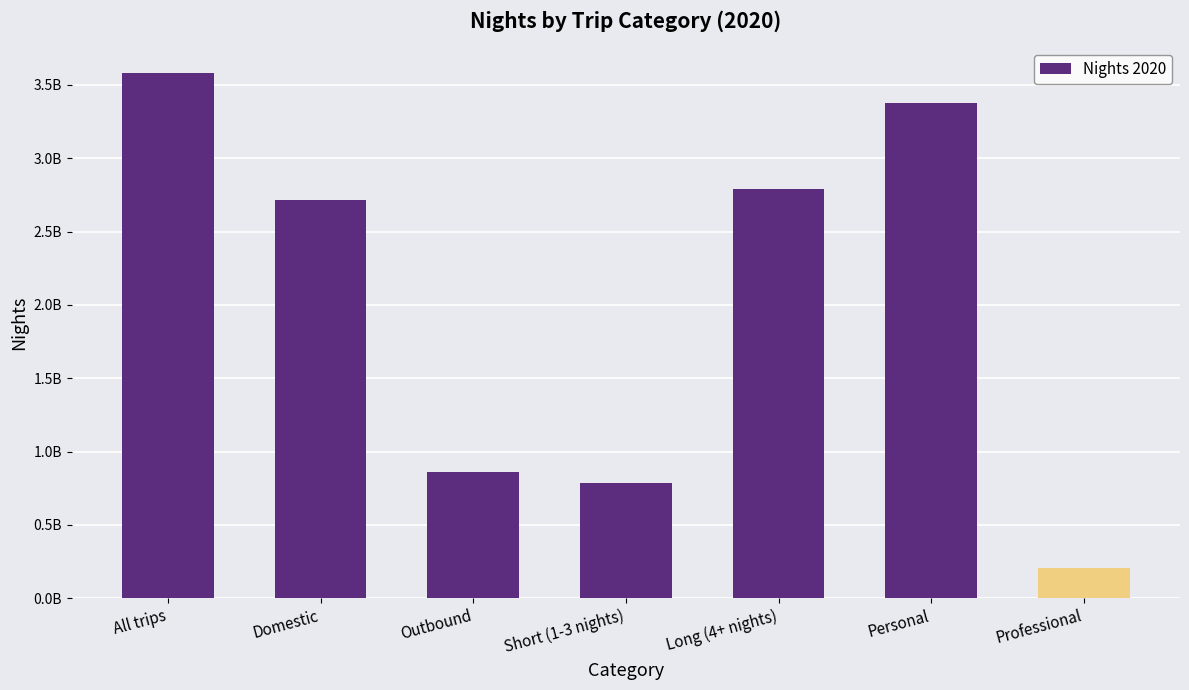

What is the average value?

2045666240.1